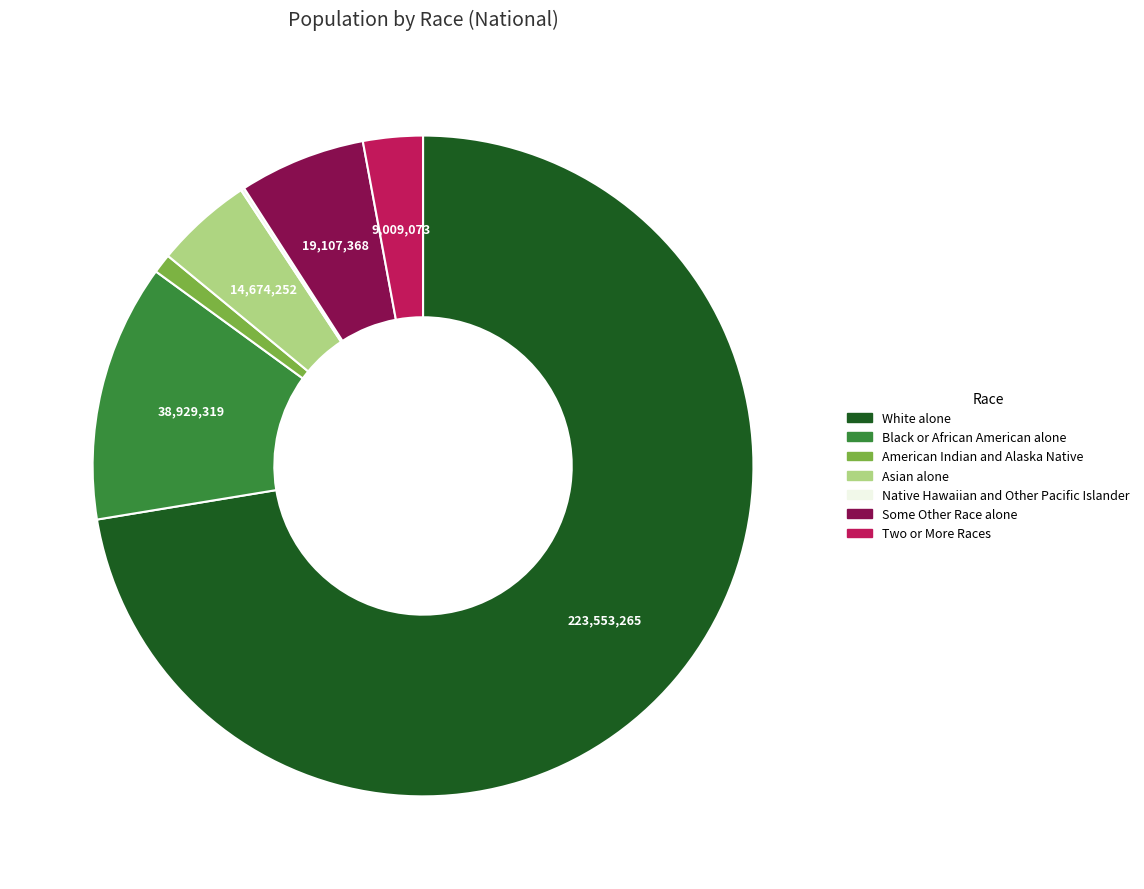

Is it true that Some Other Race alone is 1% of the pie?

False